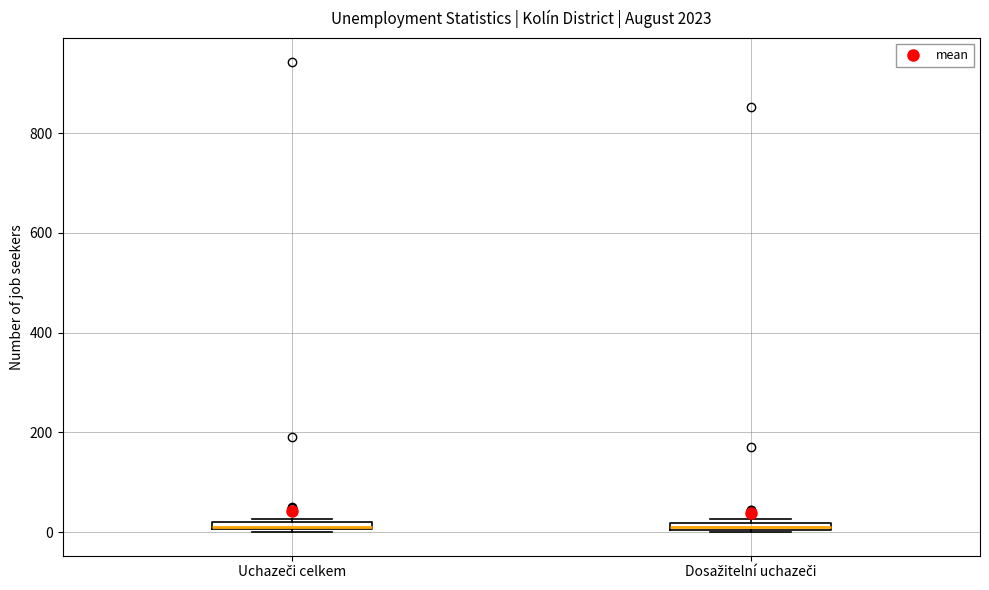

Where is the lower edge of the box for Dosažitelní uchazeči on the y-axis? The values are not printed on the chart, so give them approximately, as read against the axis.

0